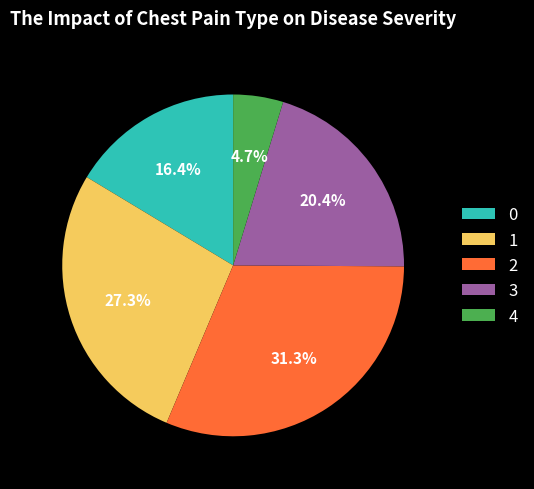

Does 2 account for over 50% of the chart?

No